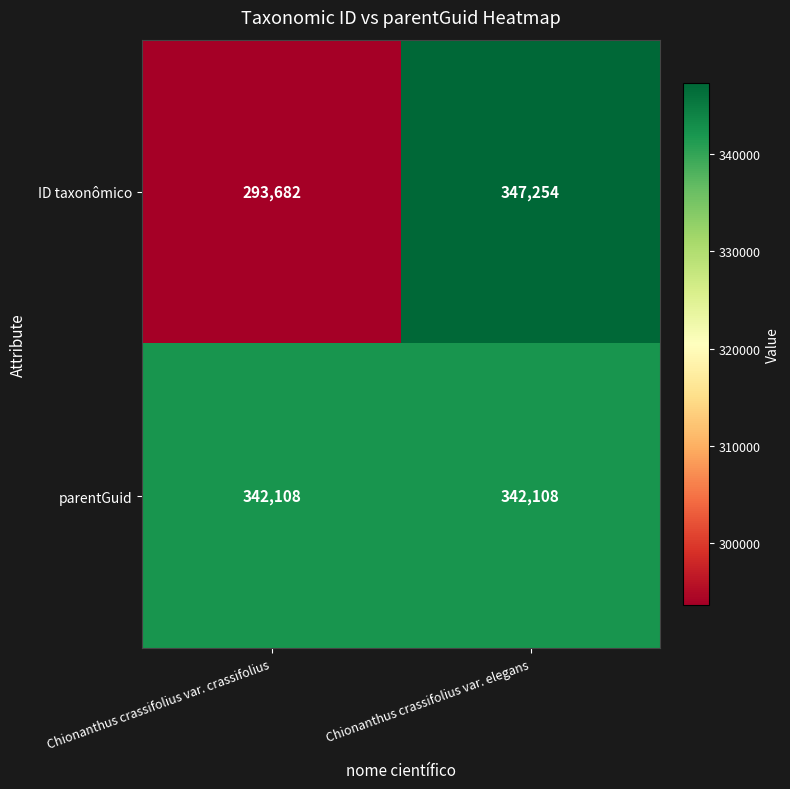

How many data points does each series have?

2